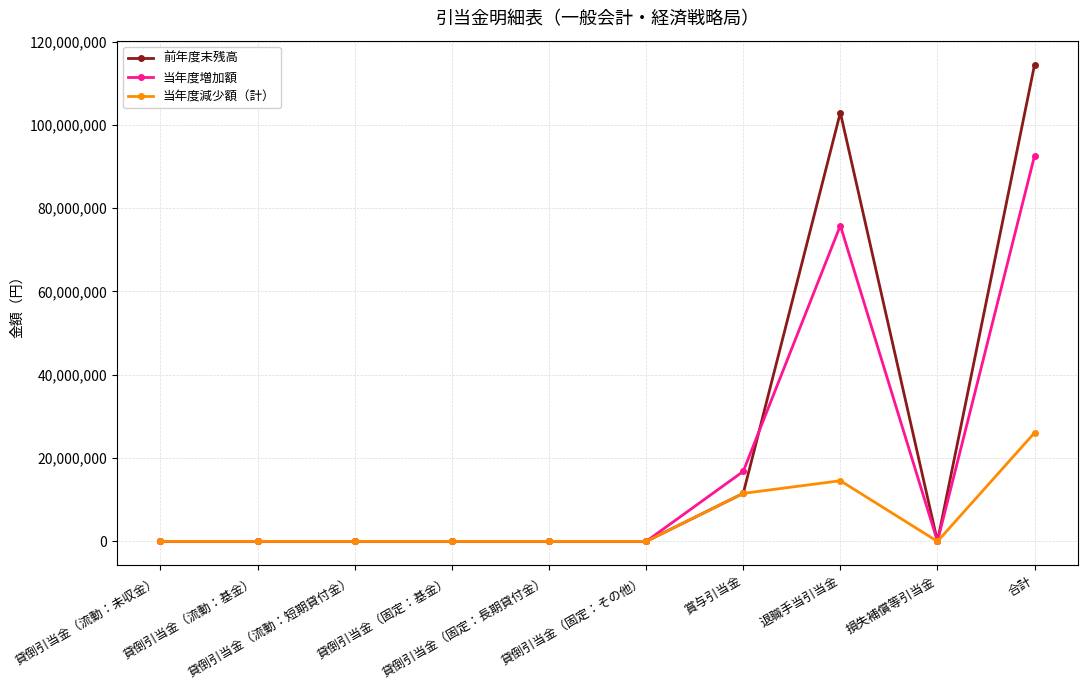

Reading left to right, transcribe all the data shown in this chart.

前年度末残高: 0	0	0	0	0	0	11530798	102957638	0	114488436
当年度増加額: 0	0	0	0	0	0	16804188	75826408	0	92630596
当年度減少額（計）: 0	0	0	0	0	0	11530798	14570282	0	26101080